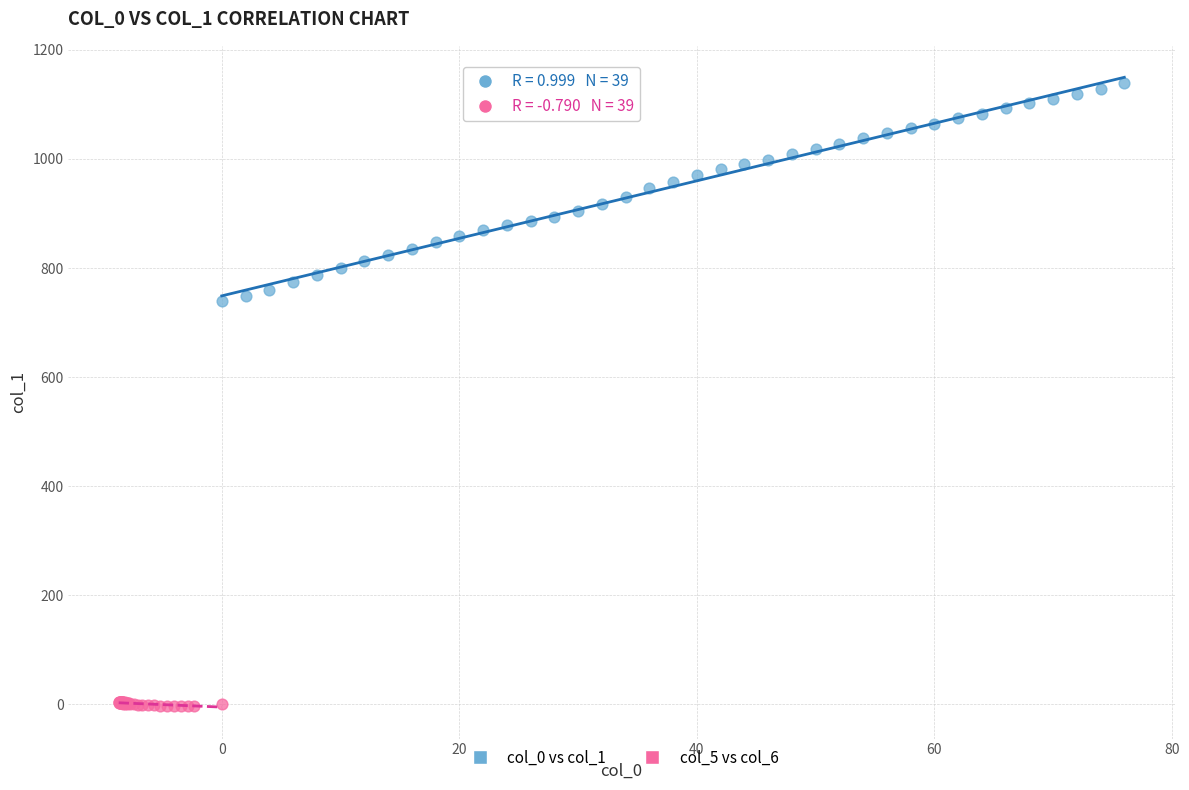

Which series reaches the minimum Y coordinate?

col_5 vs col_6